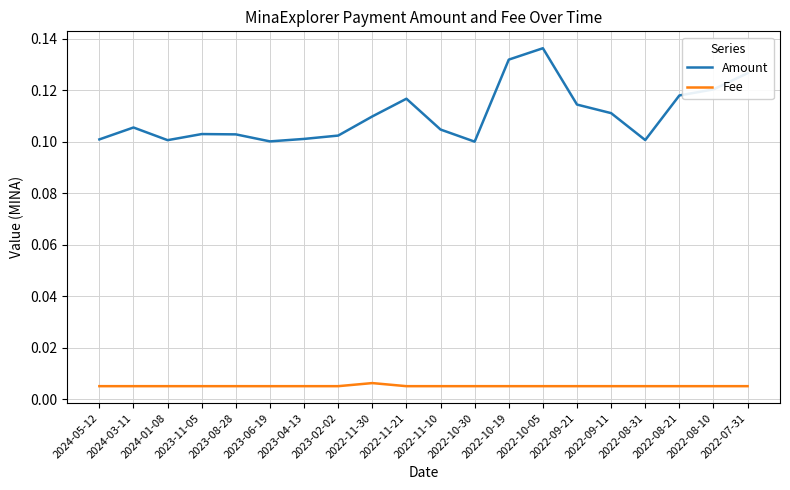

What are all the series names shown in the legend?

Amount, Fee